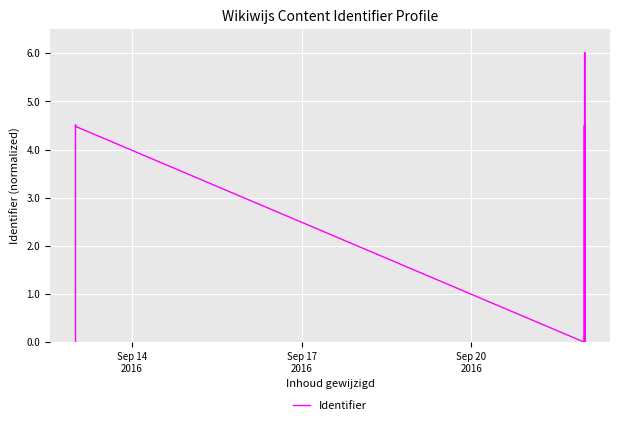

How many series are shown in this chart?

1